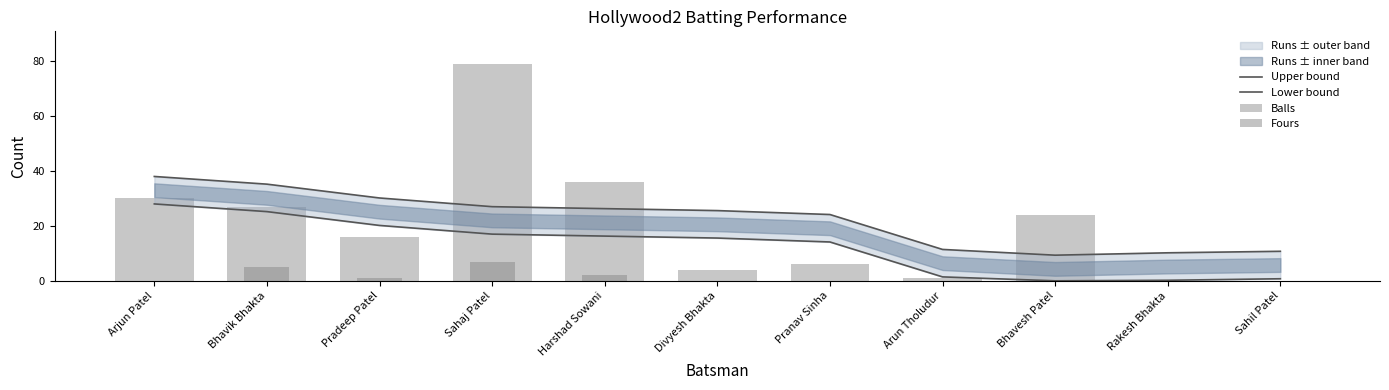

Rank the series by their maximum value, from lowest to highest.

Fours, Lower bound, Upper bound, Balls